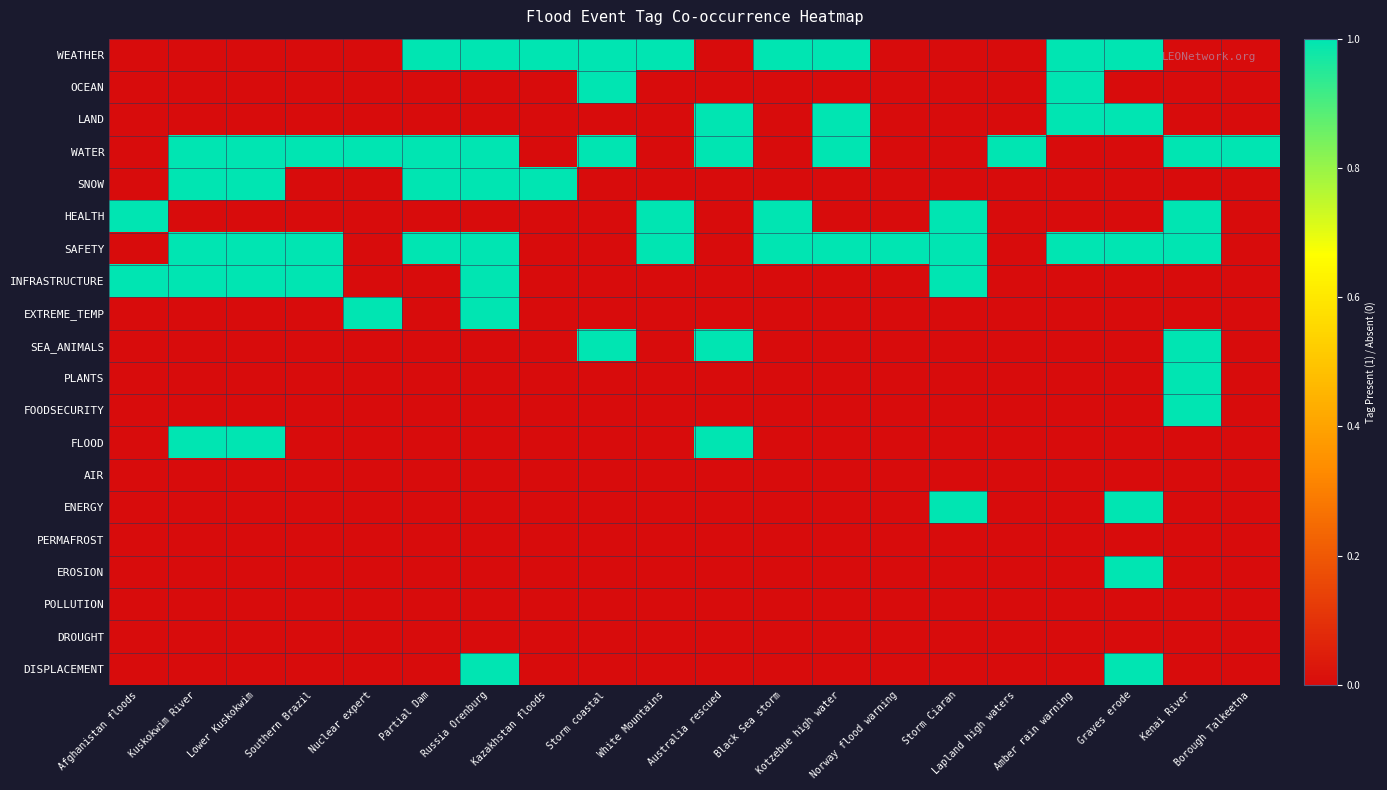

Which series changed the most between Norway flood warning and Kenai River?

WATER